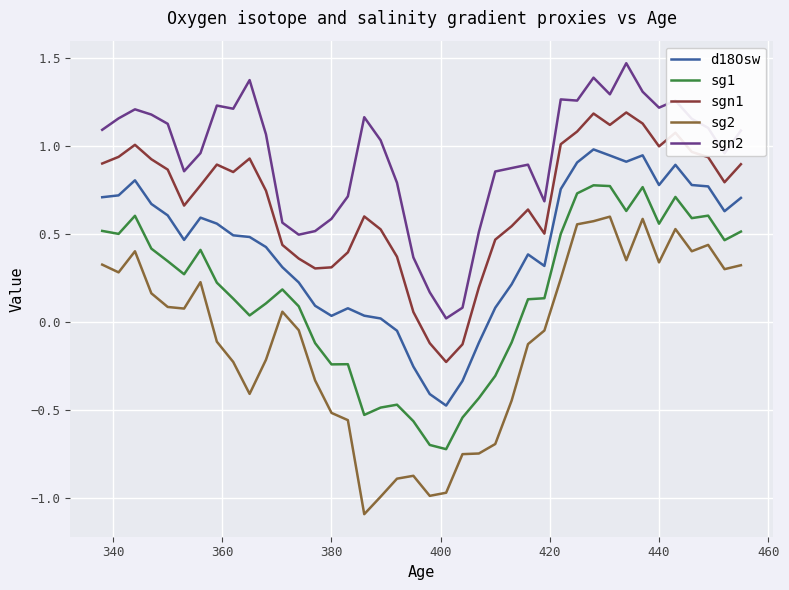

What is the difference between the maximum and minimum values in the sg2 series?

1.7